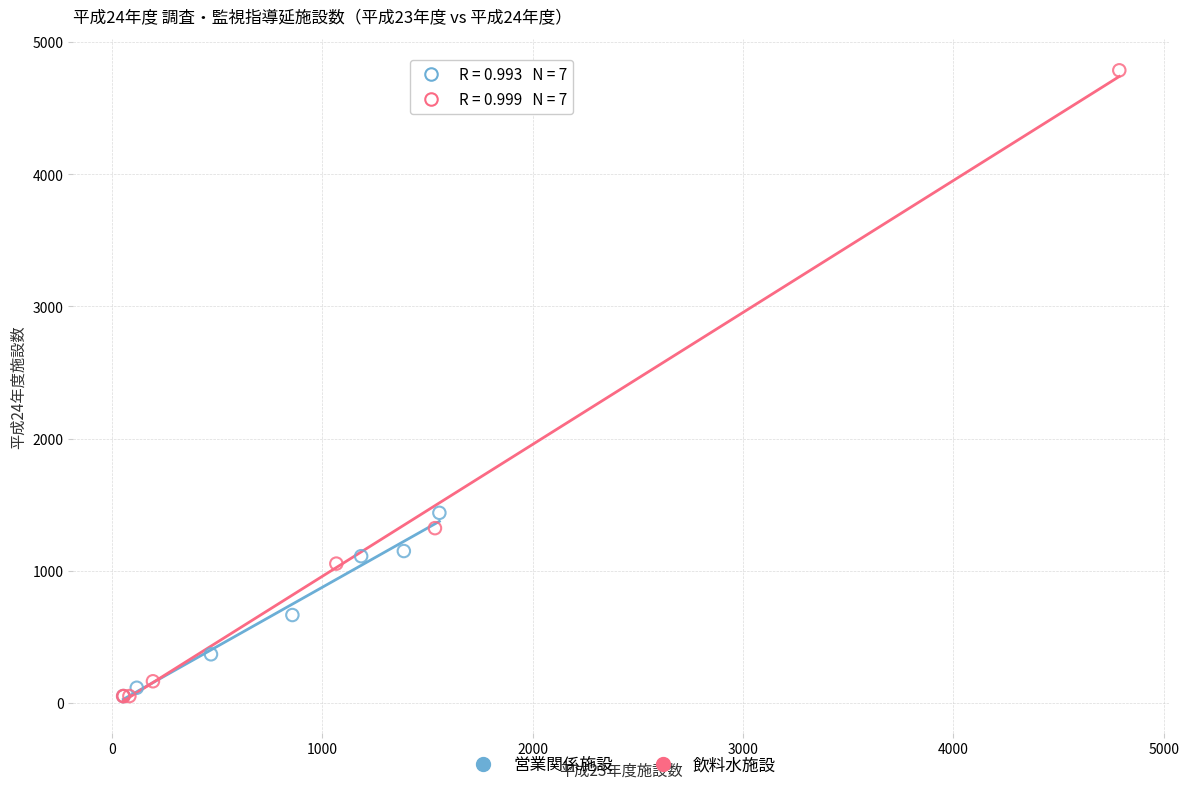

What are all the series names shown in the legend?

営業関係施設, 飲料水施設